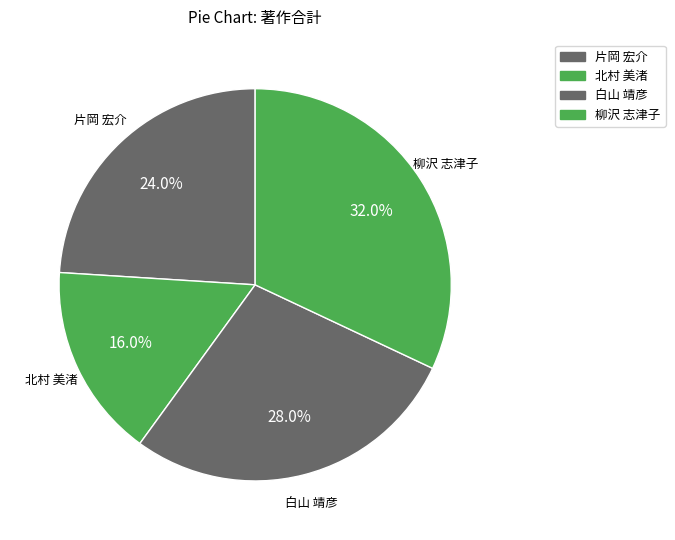

What percentage do 柳沢 志津子 and 白山 靖彦 together represent?

60.0%